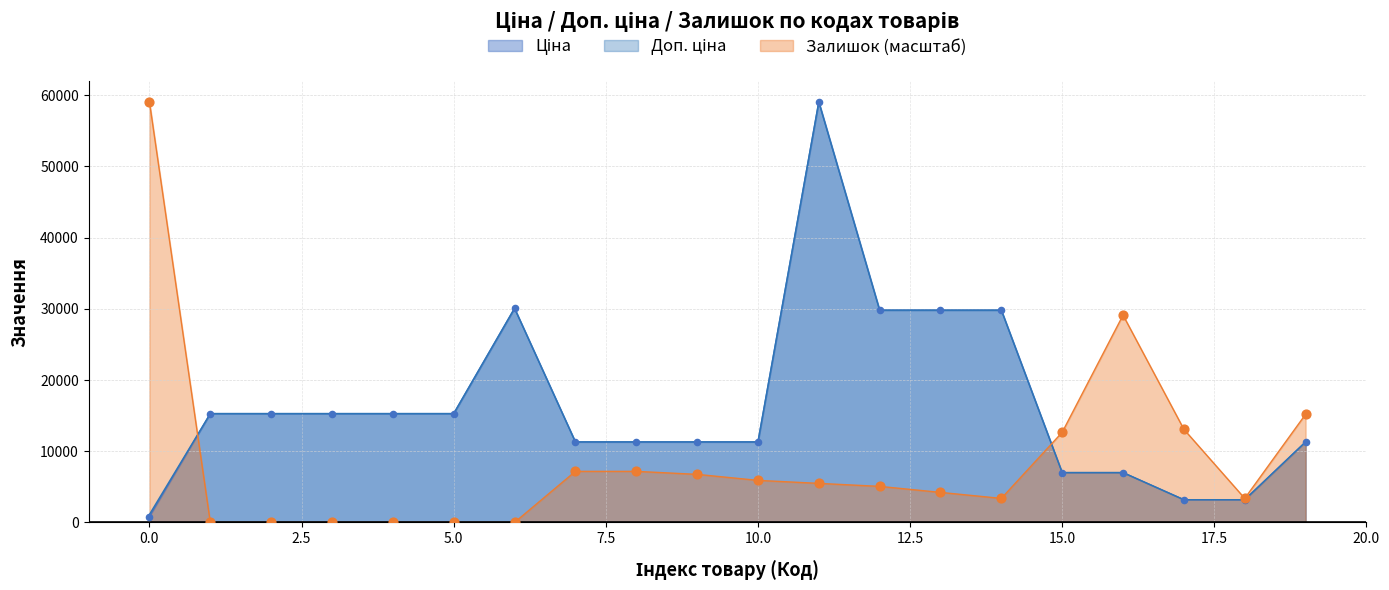

Which series has the largest total across all categories?

Доп. ціна